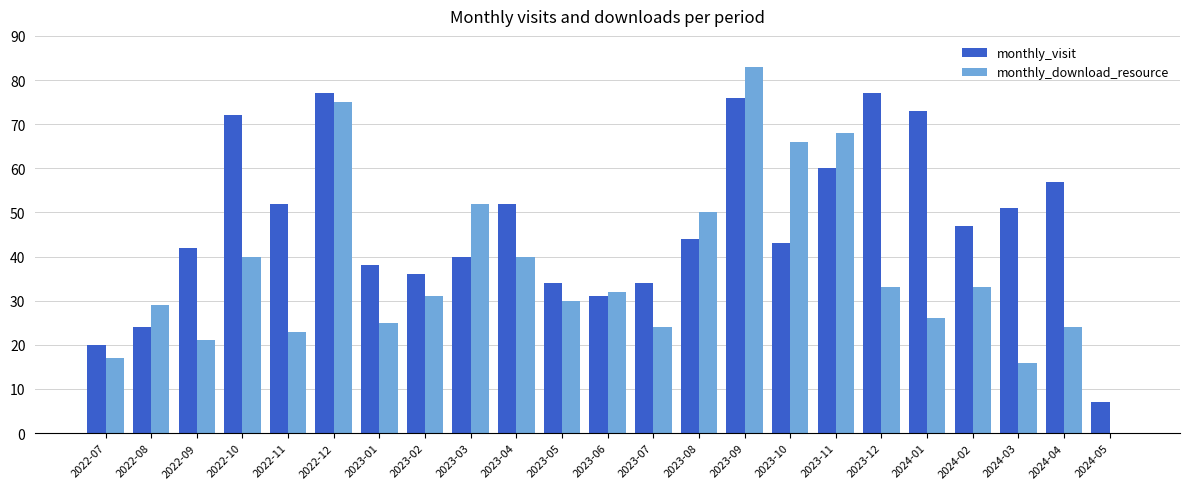

Which series changed the most between 2023-08 and 2023-11?

monthly_download_resource